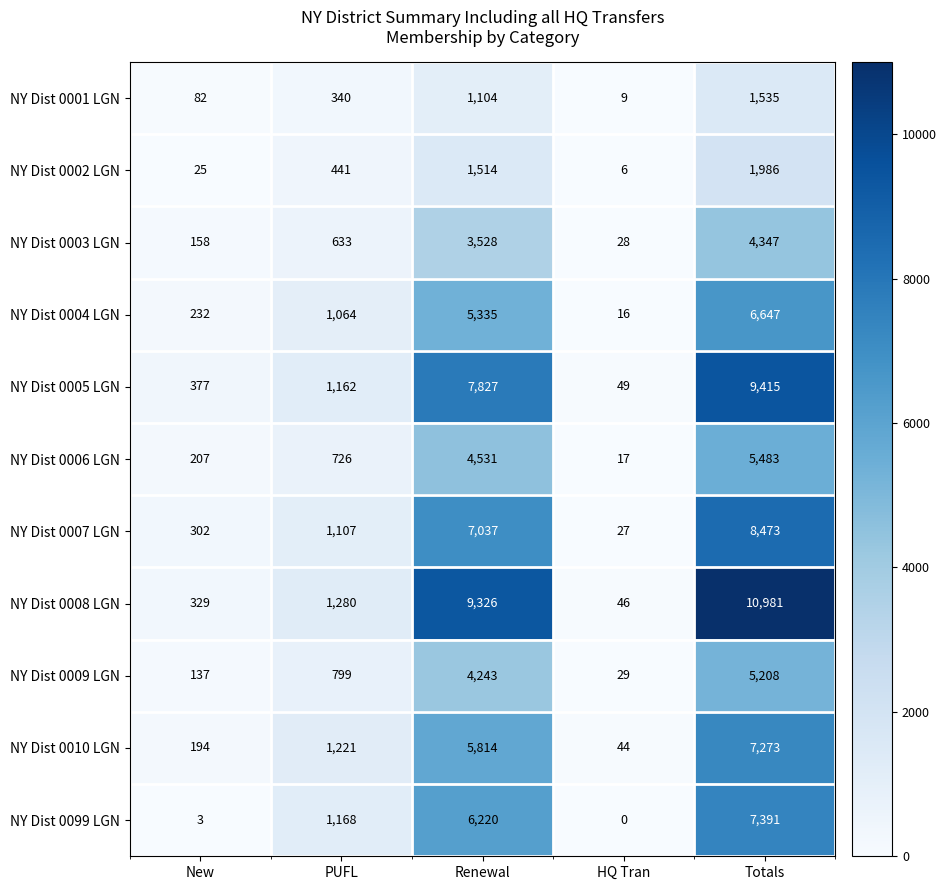

At Renewal, list the series in order from smallest to largest.

NY Dist 0001 LGN, NY Dist 0002 LGN, NY Dist 0003 LGN, NY Dist 0009 LGN, NY Dist 0006 LGN, NY Dist 0004 LGN, NY Dist 0010 LGN, NY Dist 0099 LGN, NY Dist 0007 LGN, NY Dist 0005 LGN, NY Dist 0008 LGN